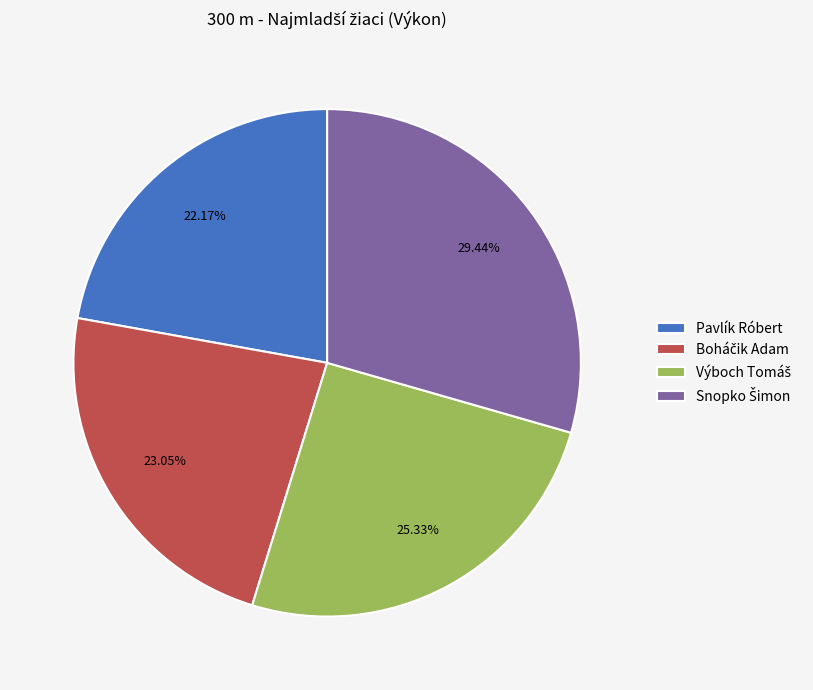

Does any single category account for the majority?

No